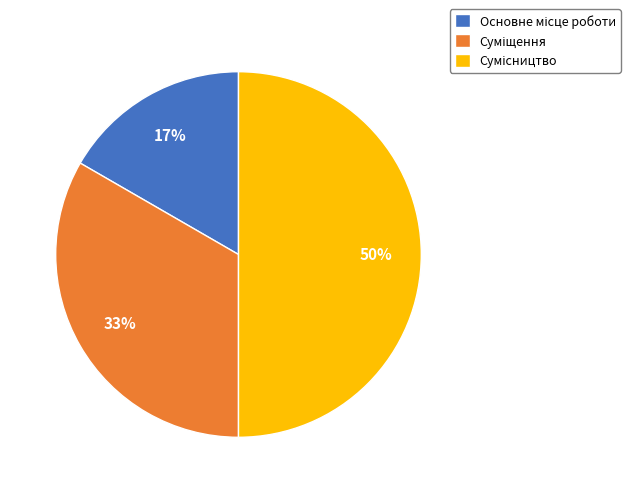

To the nearest percent, what is the difference between the largest and smallest slice percentages?

33%